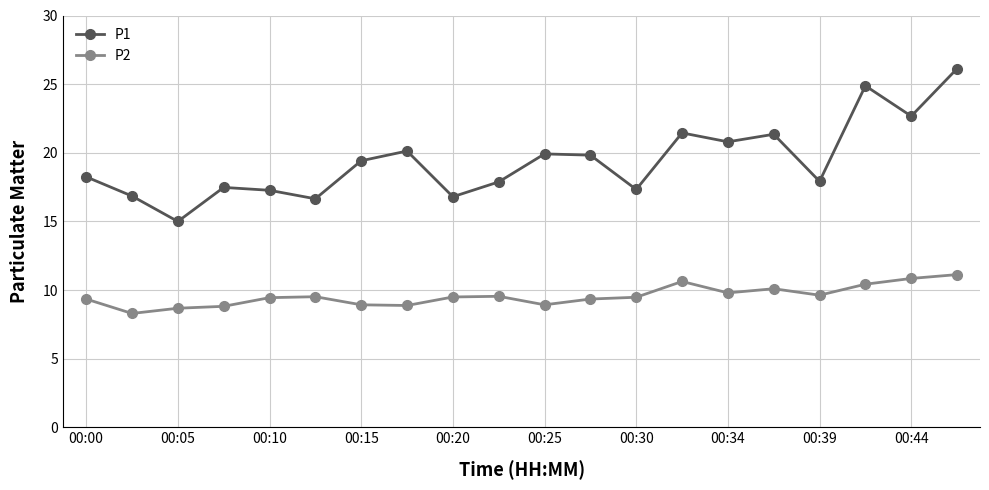

What is the greatest value displayed?

26.1